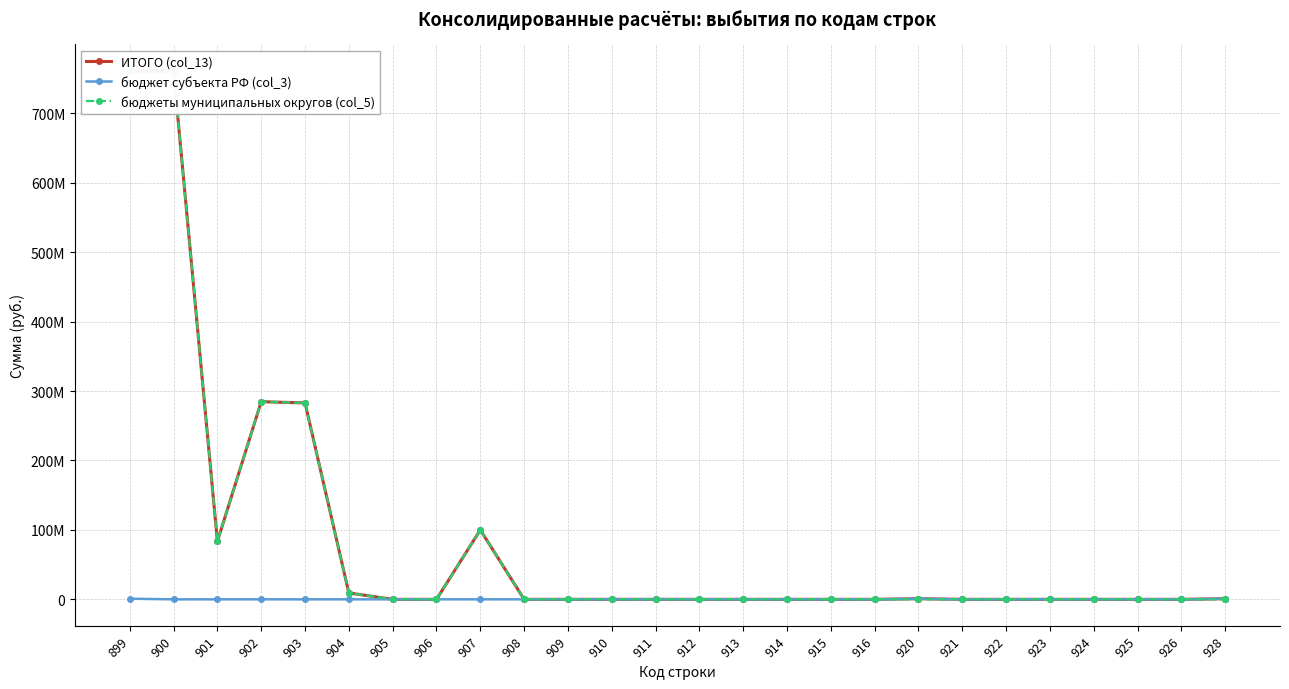

Where is ИТОГО (col_13) nearest to the value 380562007?

902